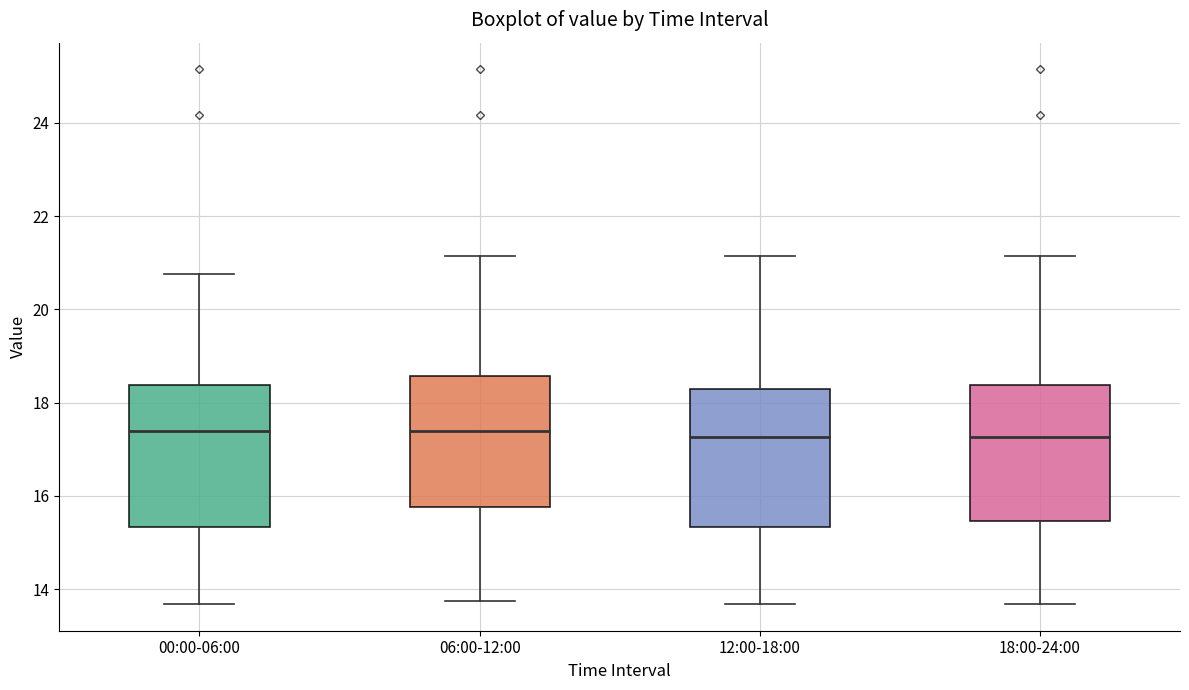

Where is the lower edge of the box for 18:00-24:00 on the y-axis? The values are not printed on the chart, so give them approximately, as read against the axis.

15.4